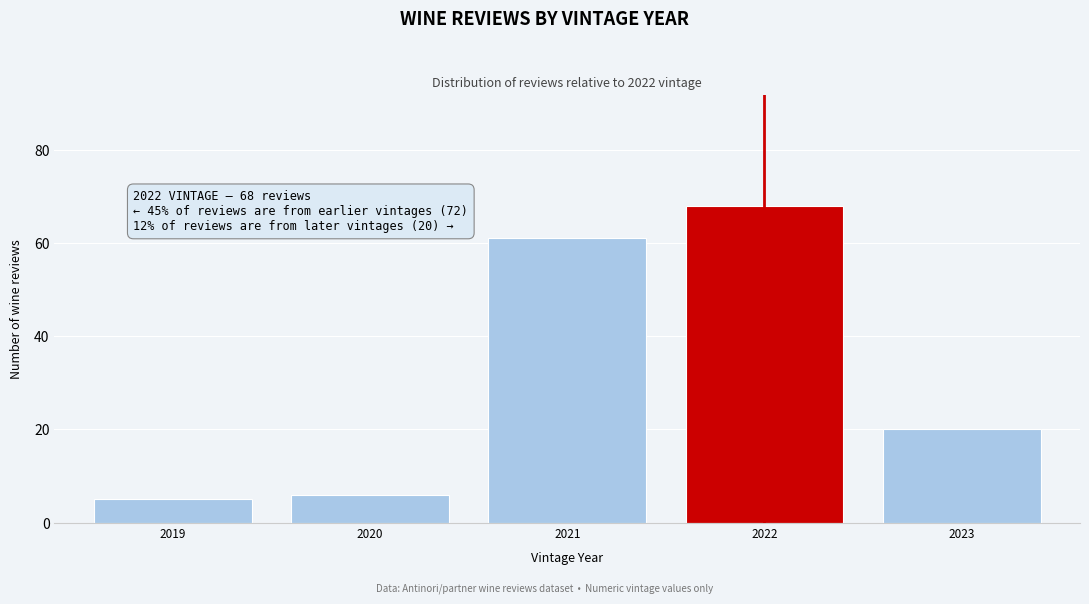

Reading right to left, extract all data points from this chart.

20	68	61	6	5